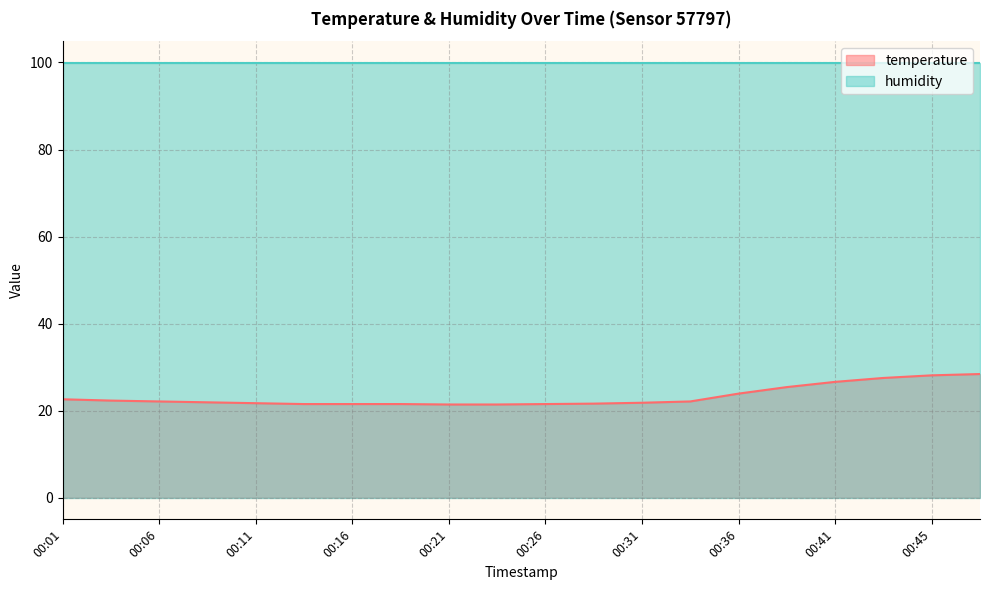

Read the value at 00:16.

21.5